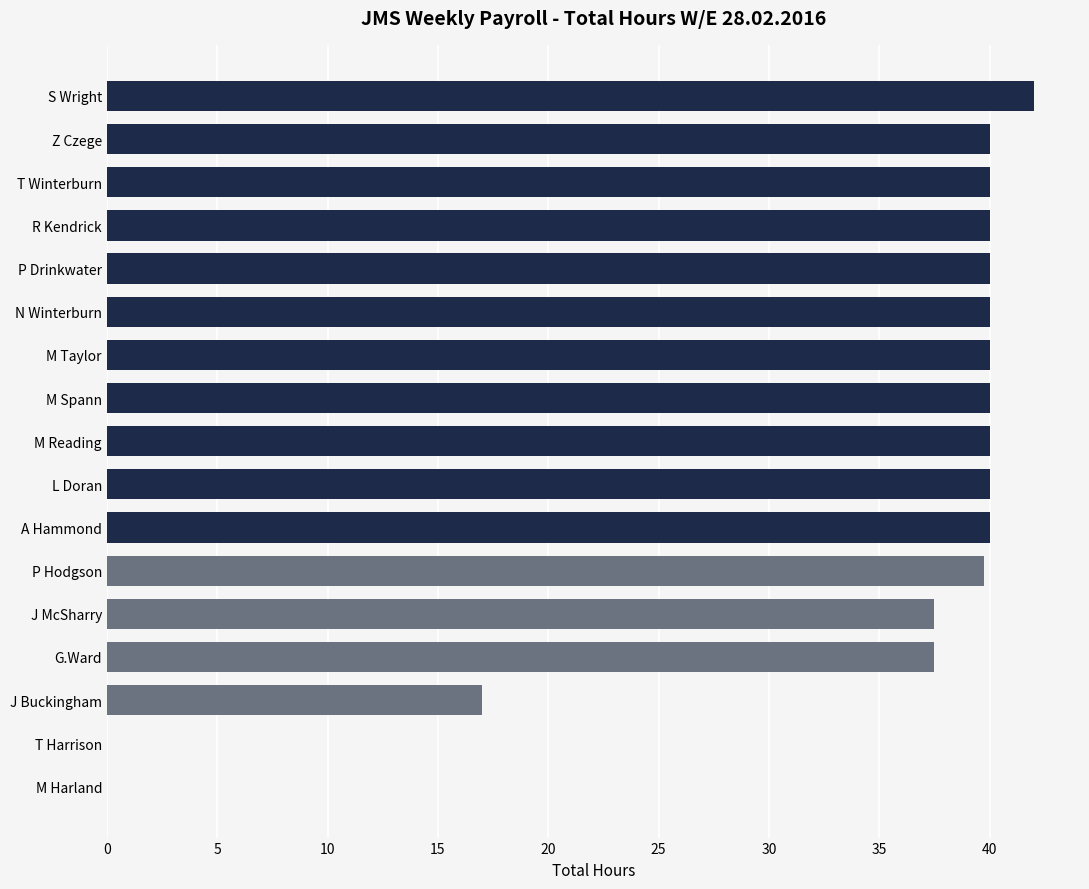

What is the change in value from M Spann to J Buckingham?

-23.0